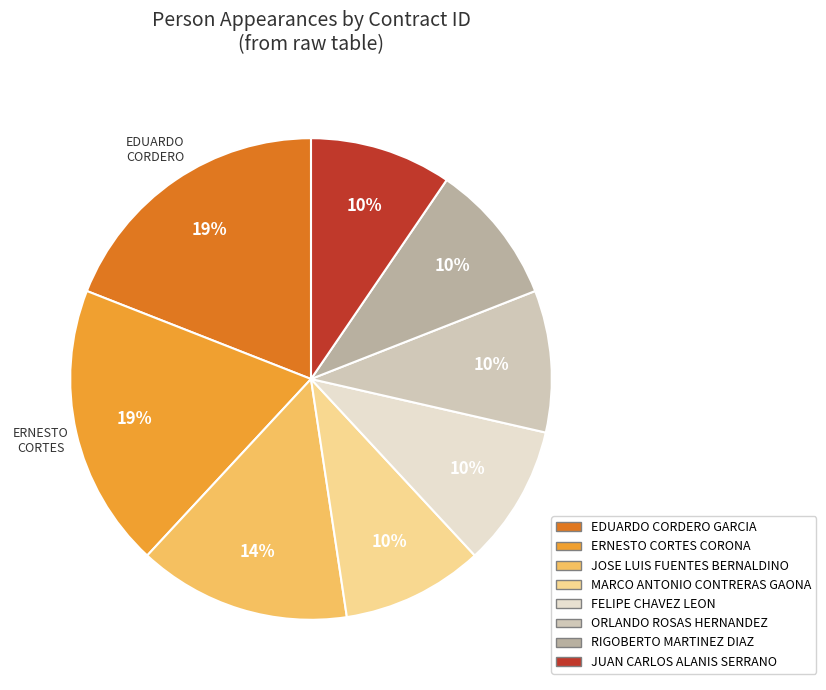

How many slices are in this pie chart?

8